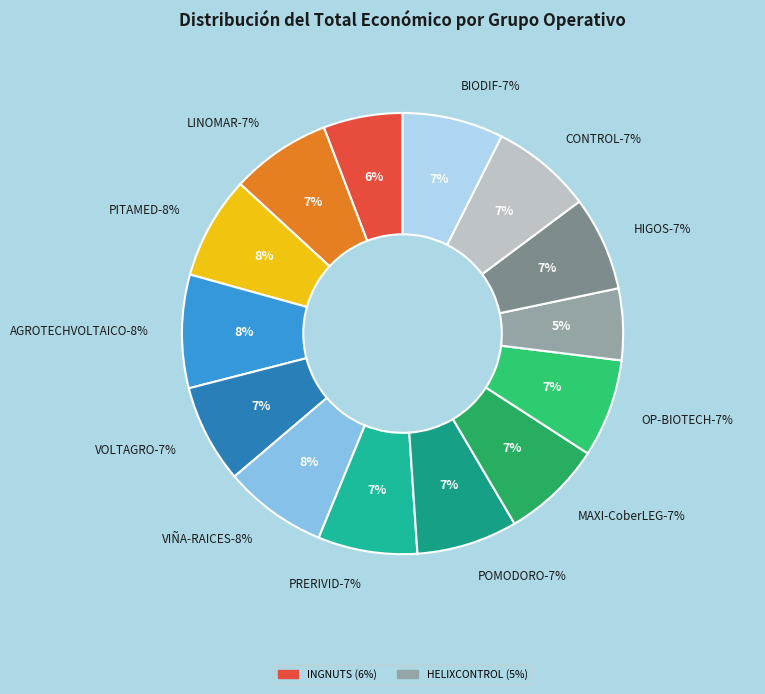

Which slice is the largest?

AGROTECHVOLTAICO